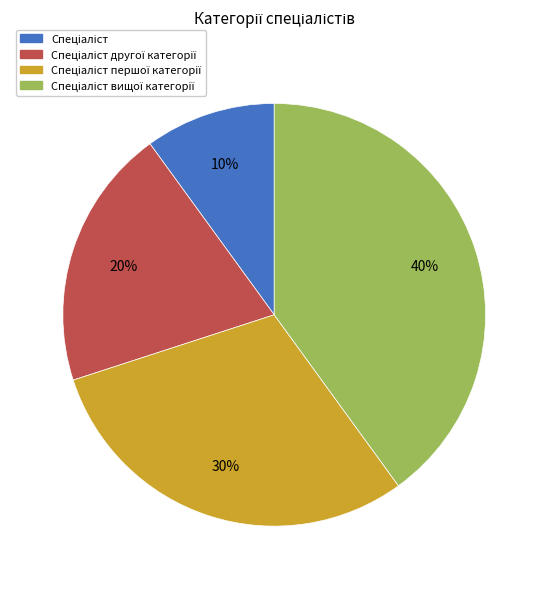

Count the number of slices in the pie.

4